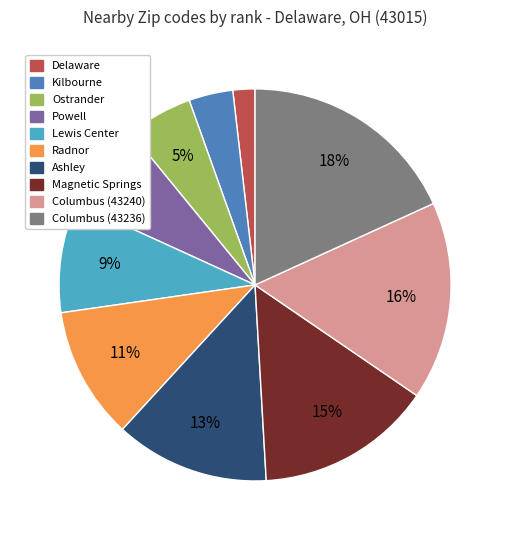

Which has a higher value, Kilbourne or Columbus (43240)?

Columbus (43240)